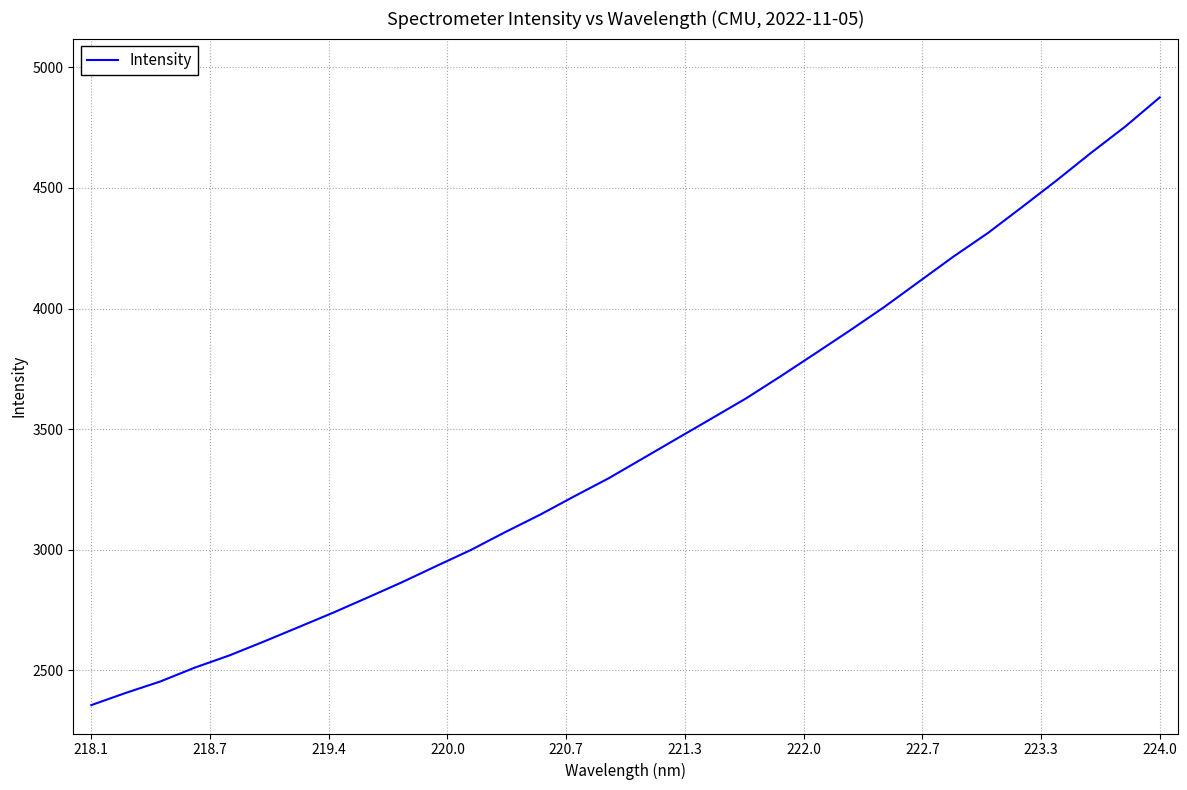

What is the greatest value displayed?

4875.3